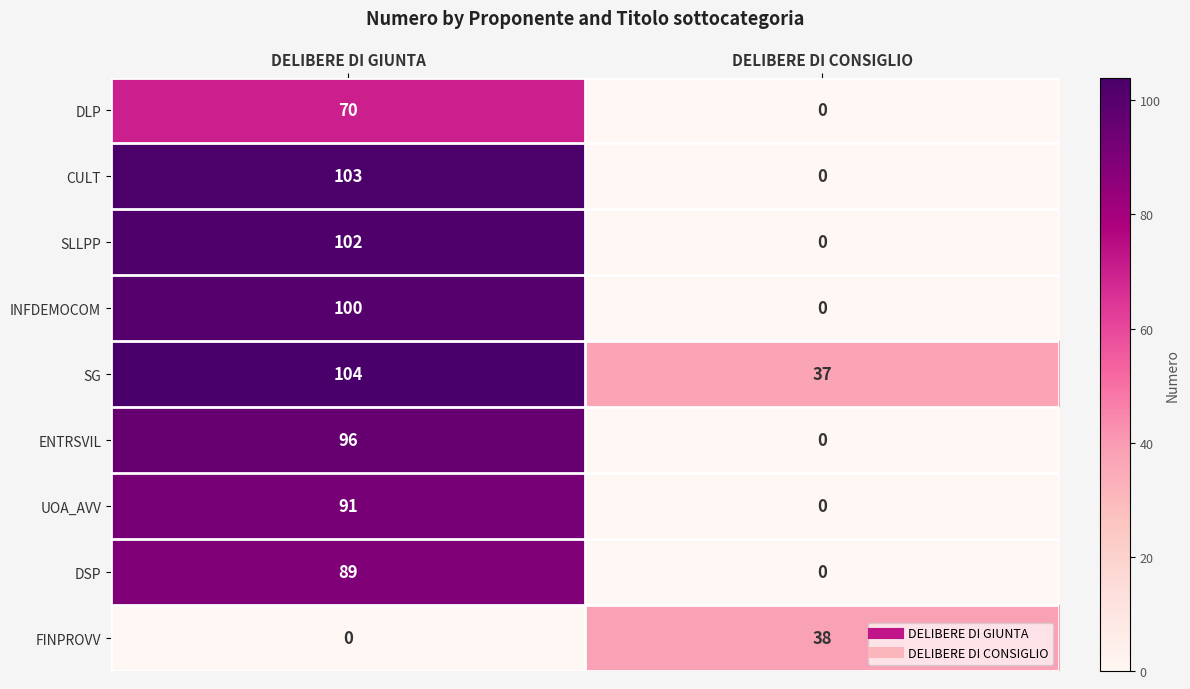

Rank the series by their maximum value, from highest to lowest.

SG, CULT, SLLPP, INFDEMOCOM, ENTRSVIL, UOA_AVV, DSP, DLP, FINPROVV